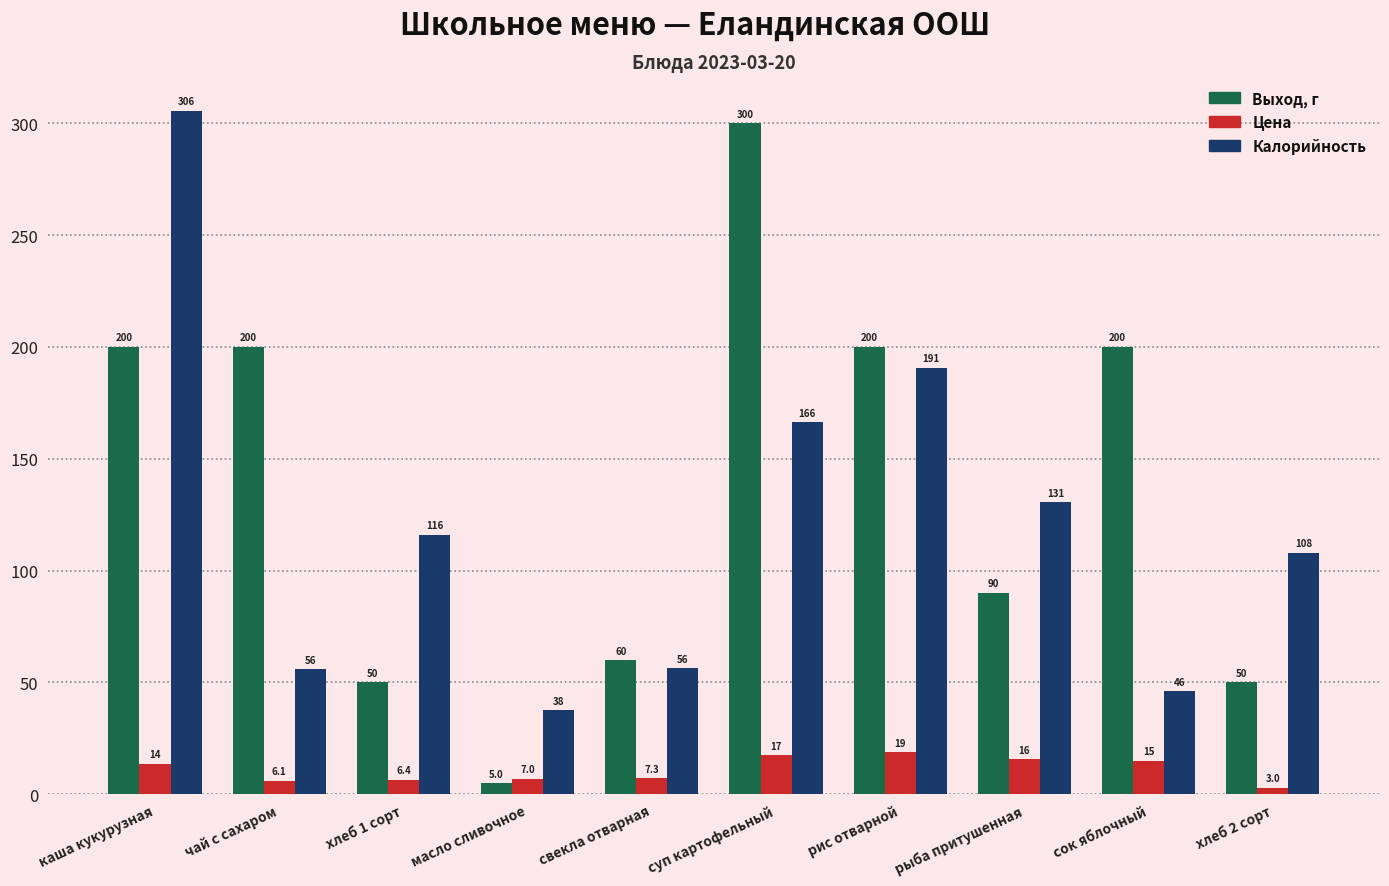

What position from the right is хлеб 2 сорт?

1